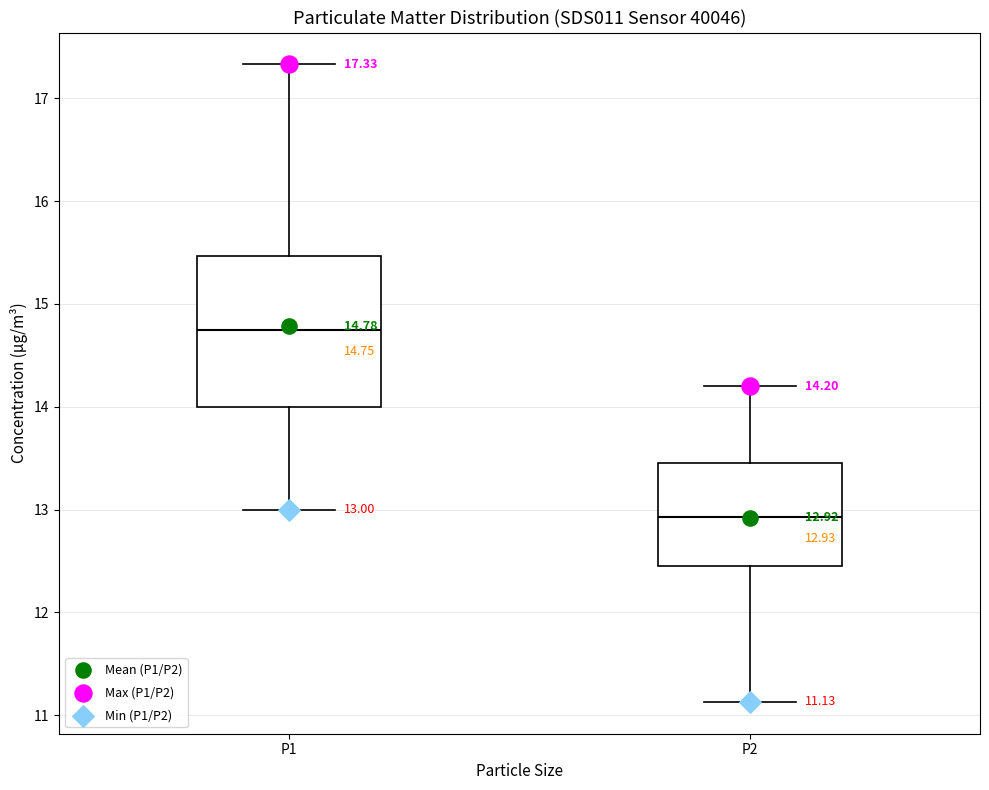

Which box has the lowest median line?

P2